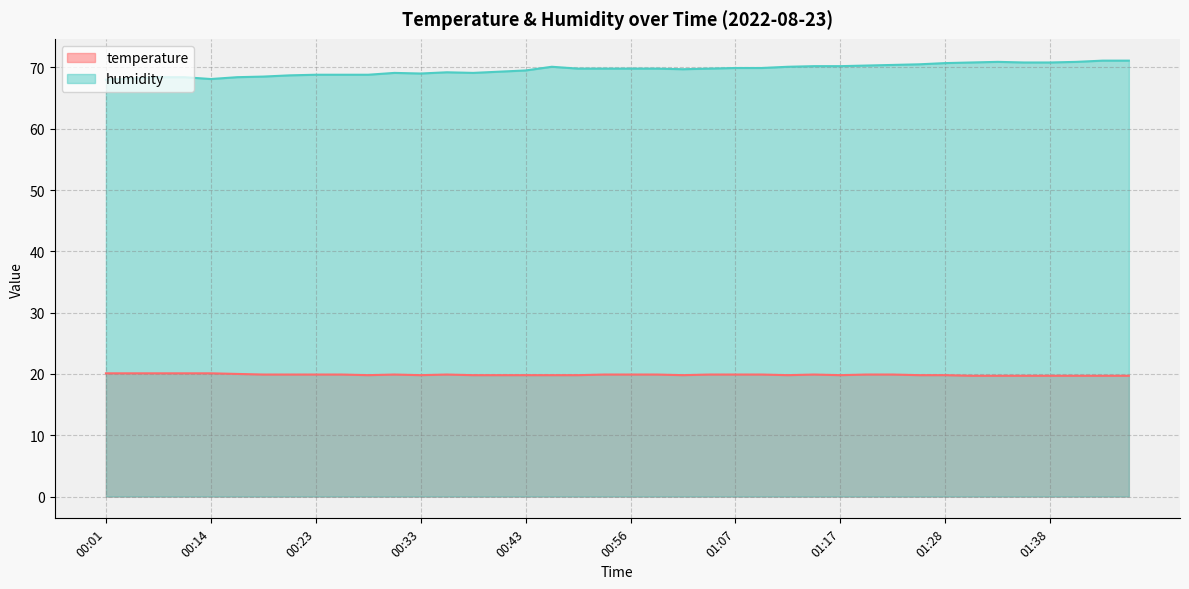

What is the difference between the maximum and minimum values in the humidity series?

3.1